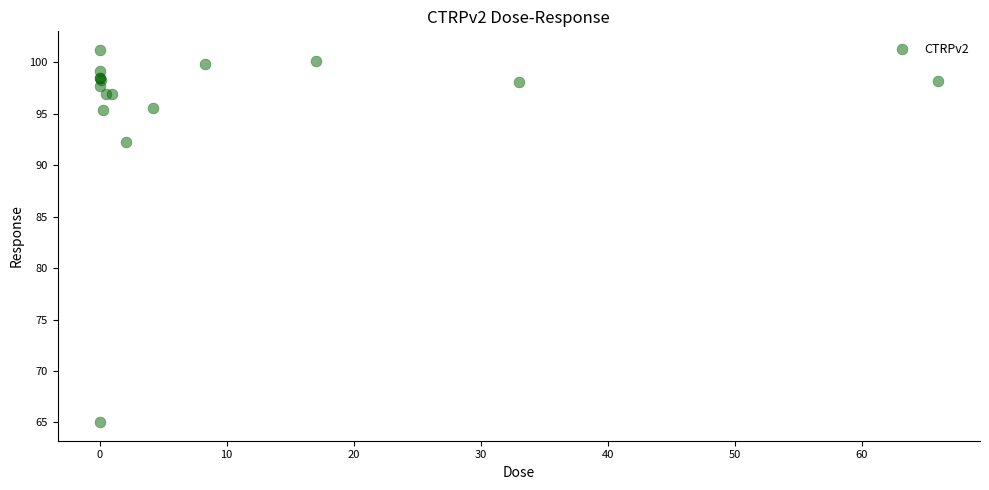

What Y value in the scatter plot is closest to 83?

92.3